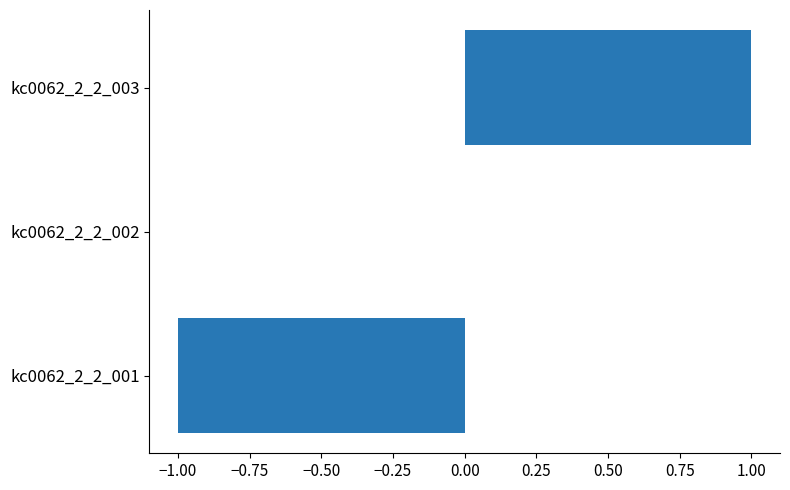

The value at kc0062_2_2_003 is 2. True or false?

False